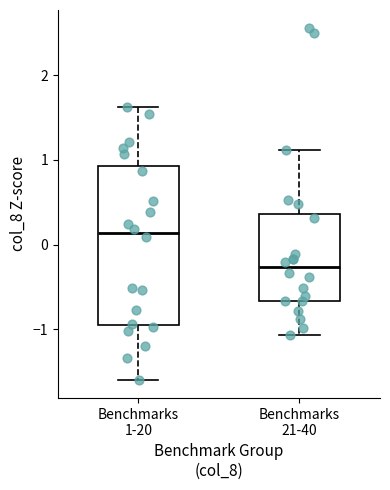

Reading left to right, read every box against the y-axis: the position of its median line, the range the box covers, and the ends of its whiskers. The values are not printed on the chart, so give them approximately, as read against the axis.

Benchmarks 1-20: median 0.1, box -0.9 to 0.9, whiskers -1.6 to 1.6
Benchmarks 21-40: median -0.3, box -0.7 to 0.4, whiskers -1.1 to 1.1